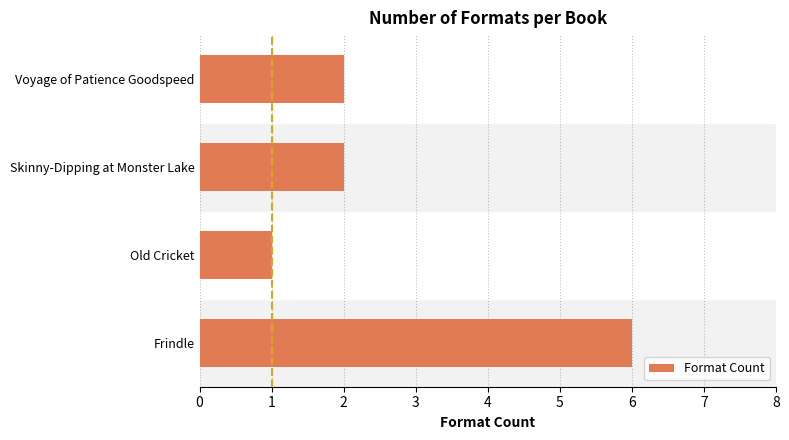

What is the difference between the maximum and minimum values?

5